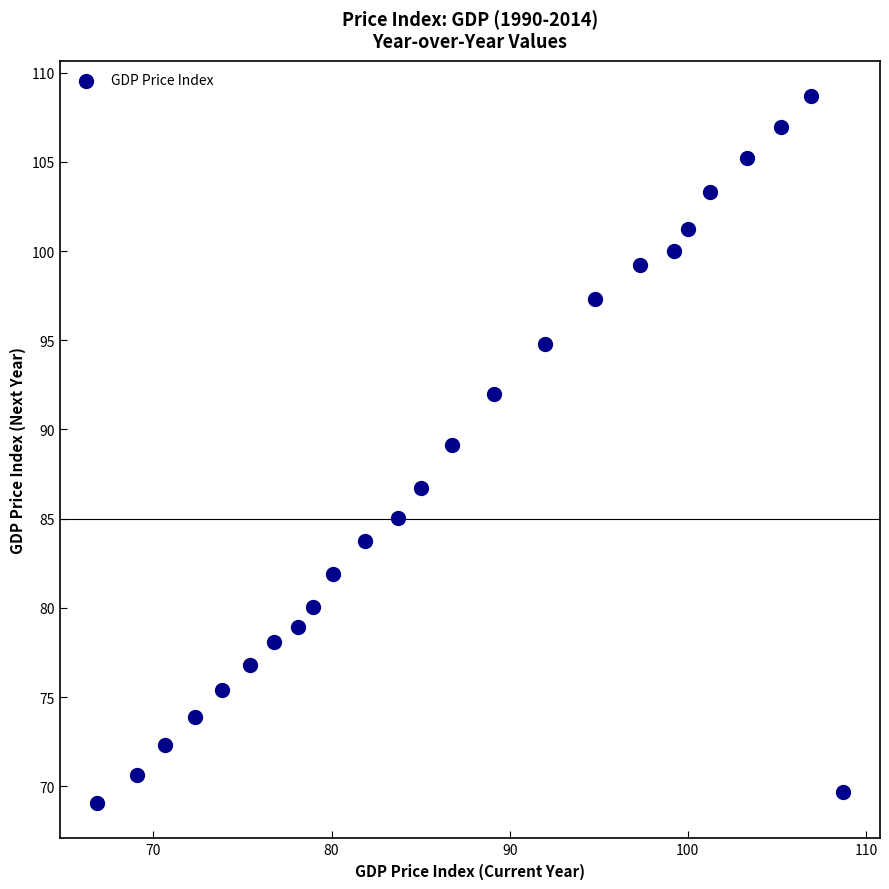

What is the range of X values (max minus min)?

41.9